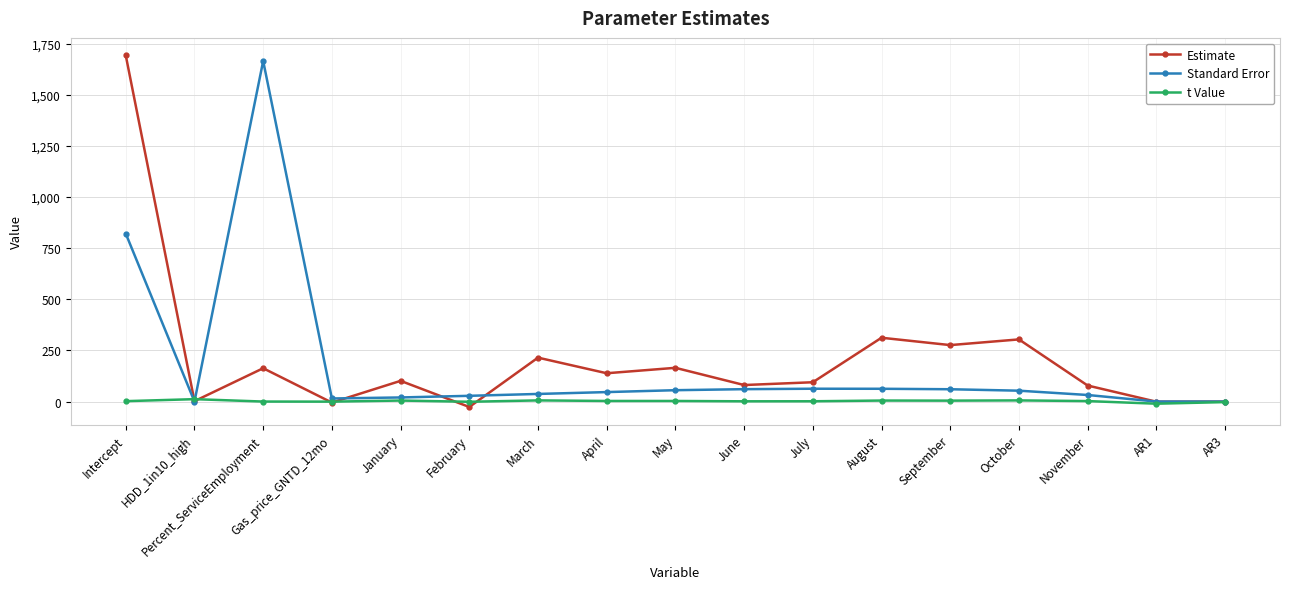

What is the total value across all series at Percent_ServiceEmployment?

1828.1